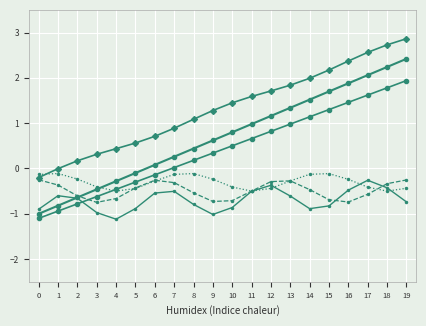

How many categories are shown in the chart?

20